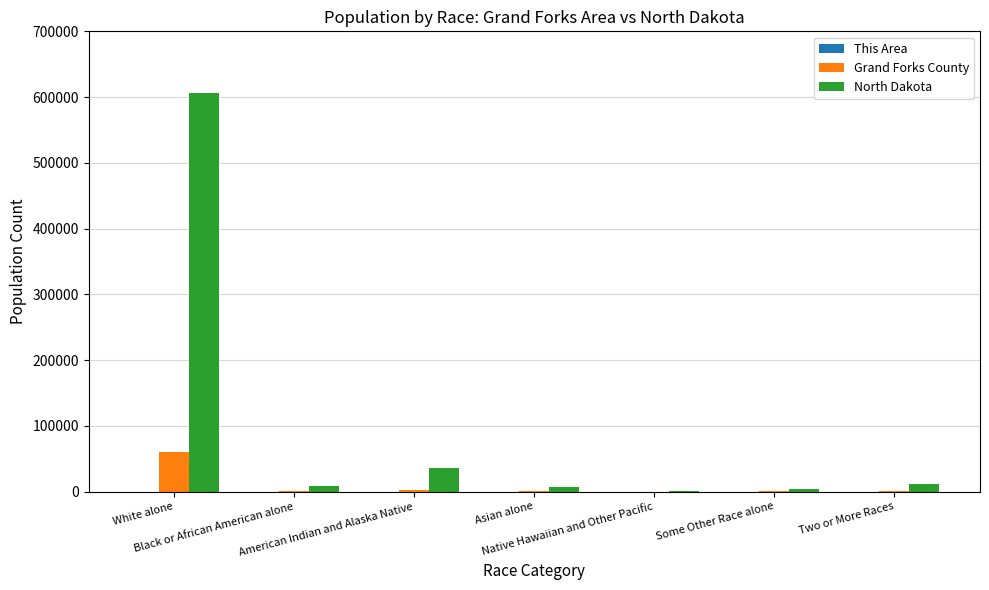

Are the bars grouped side by side (vs. stacked)?

Yes